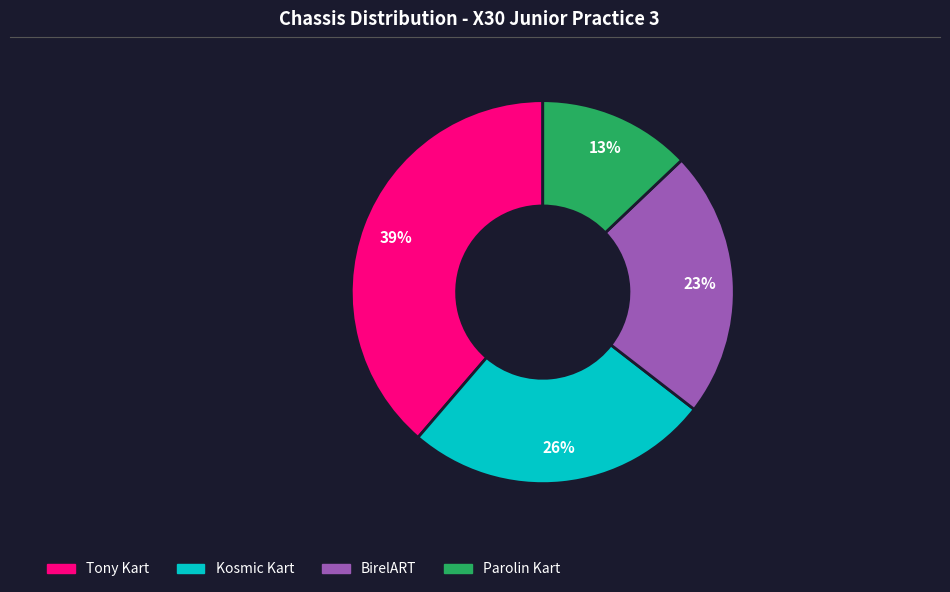

To the nearest percent, what percentage of the pie is Tony Kart?

39%